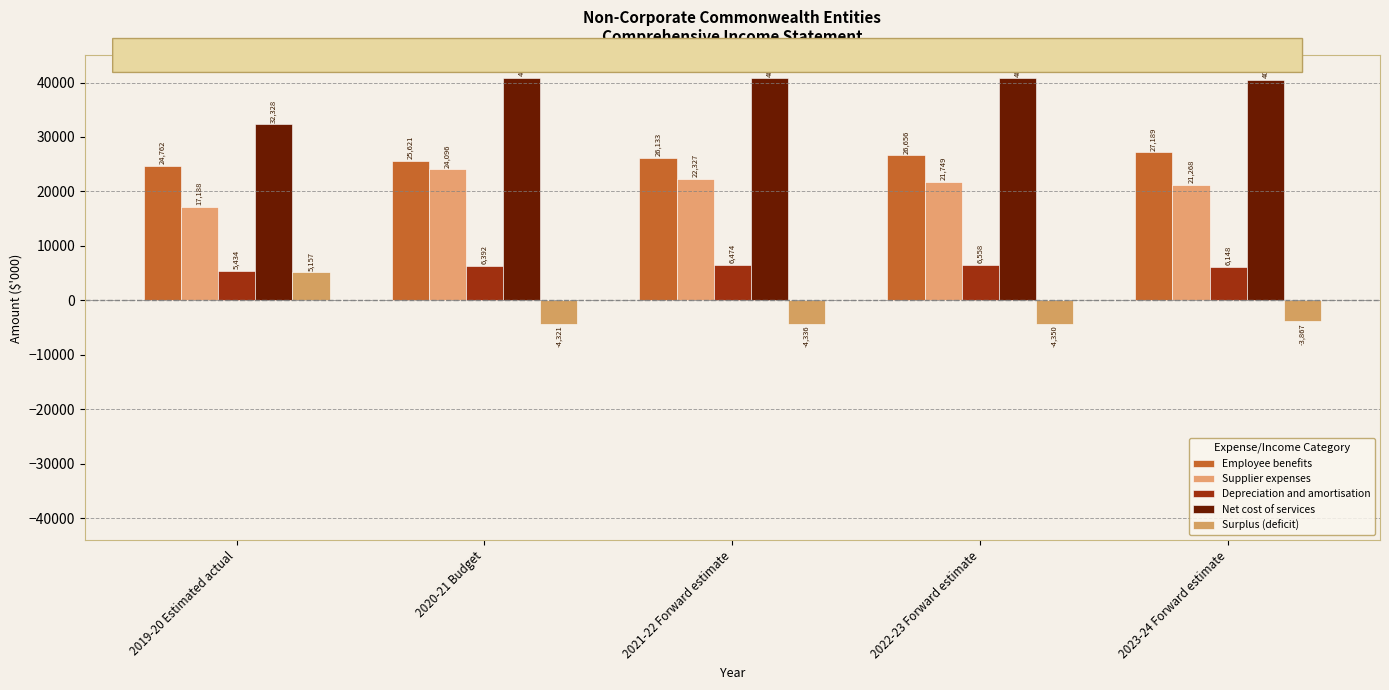

At which label does Depreciation and amortisation reach its minimum?

2019-20 Estimated actual